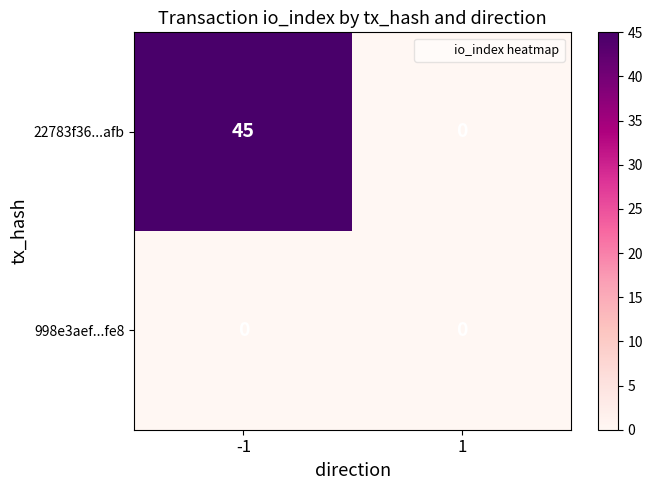

What is the maximum value for 22783f36...afb?

45